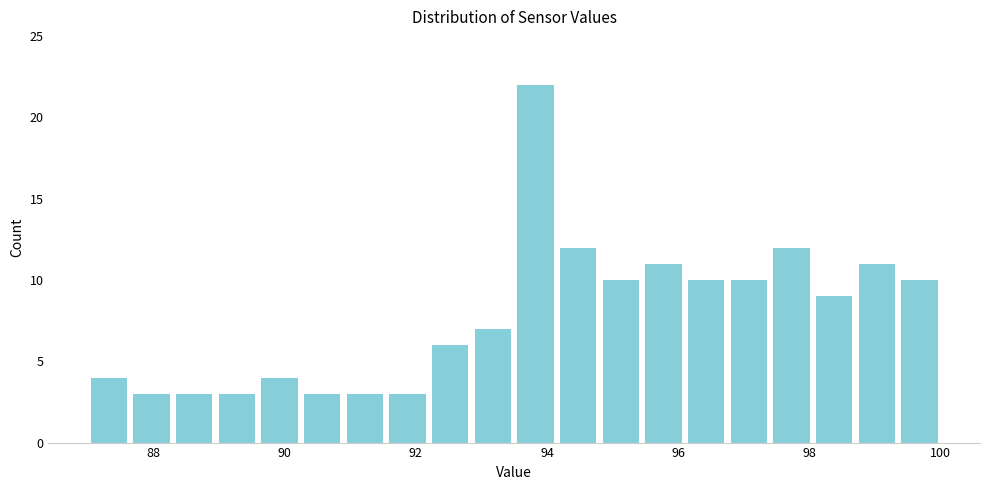

Around what value on the x-axis is the tallest bar? Give the approximate position of its centre, as read against the axis.

93.8